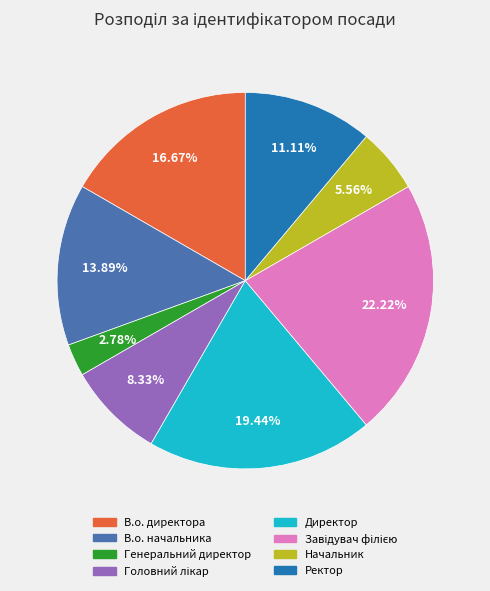

Does Директор account for over 50% of the chart?

No